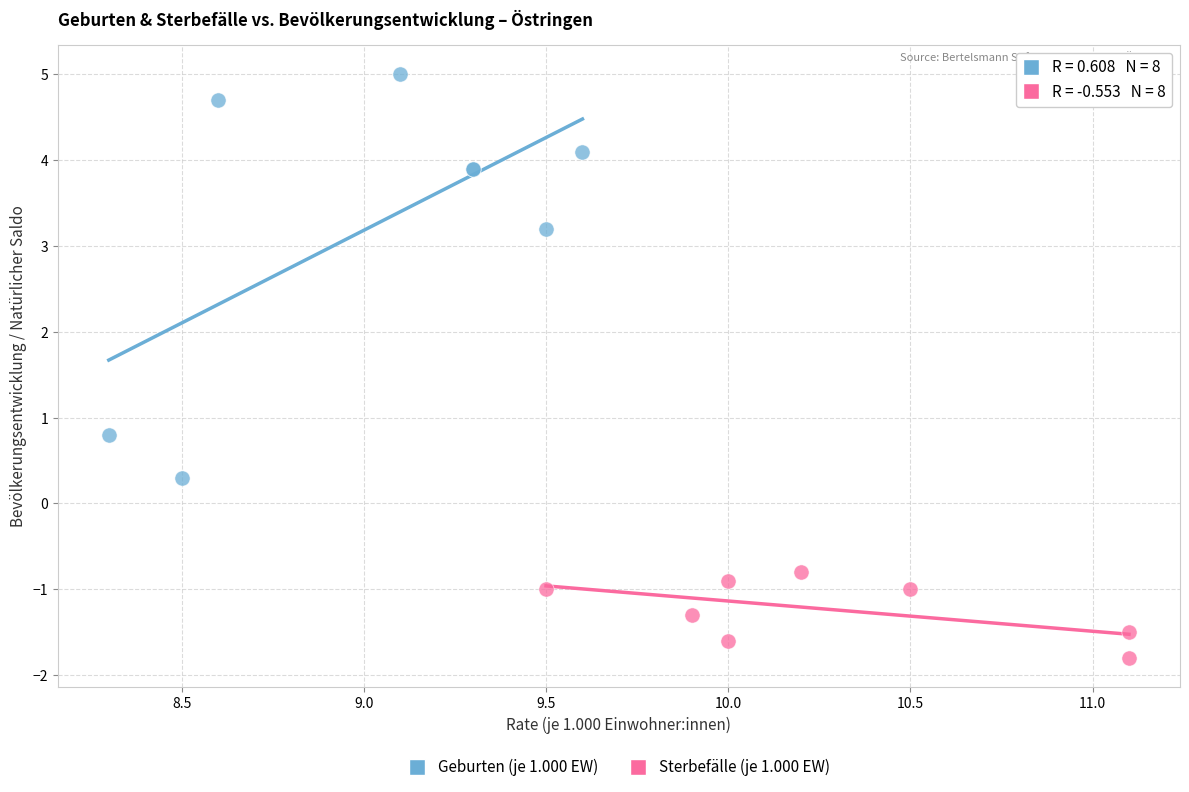

Which series has the largest Y range (max minus min)?

Geburten (je 1.000 EW)